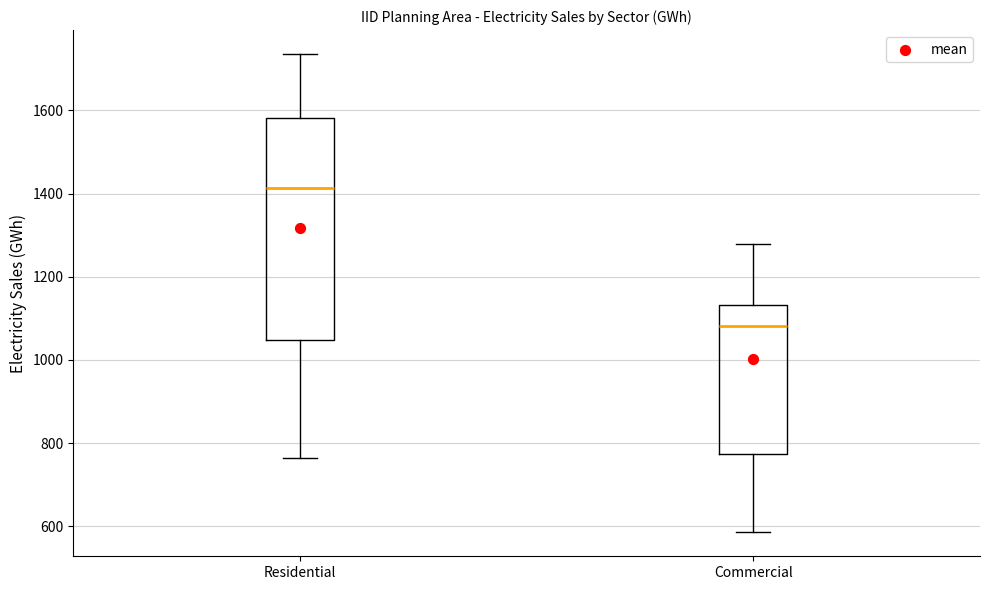

Reading left to right, transcribe this box plot: for each box, give where its median line is, the range the box spans, and where its two whiskers end, as read against the y-axis. The values are not printed on the chart, so give them approximately, as read against the axis.

Residential: median 1420, box 1040 to 1580, whiskers 760 to 1740
Commercial: median 1080, box 780 to 1140, whiskers 580 to 1280